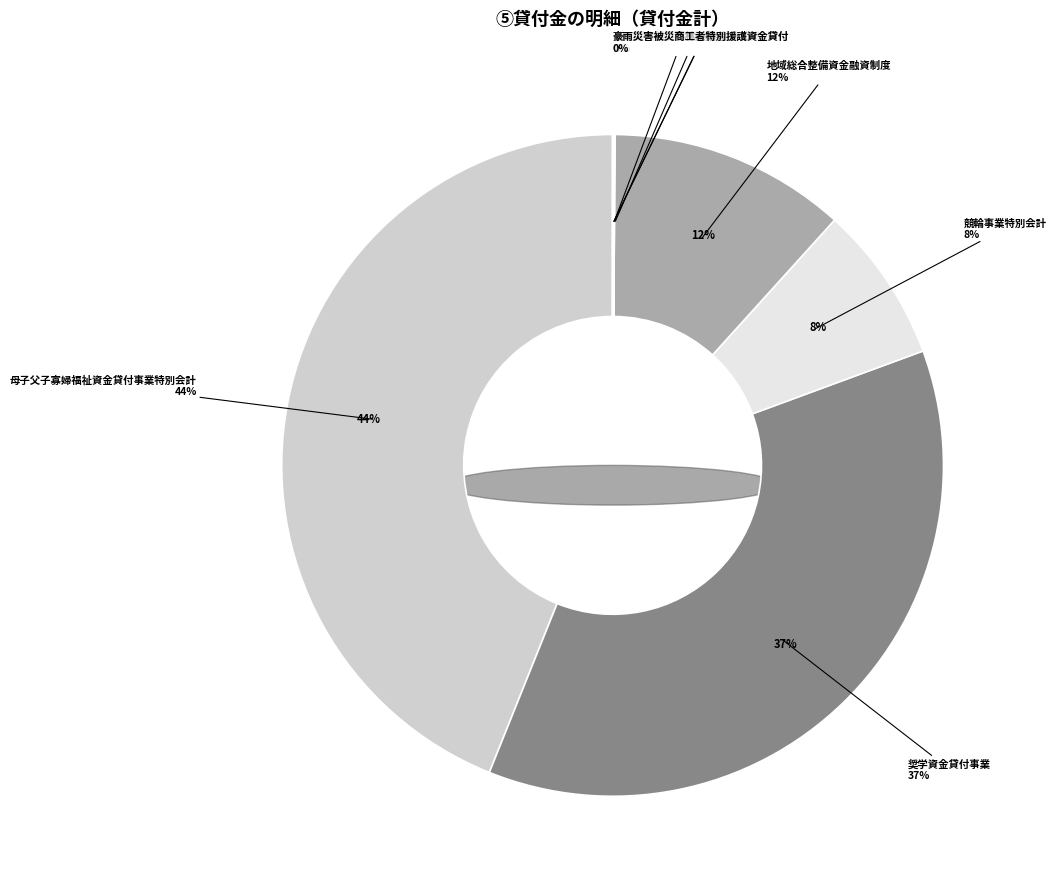

How many segments does this pie chart have?

8